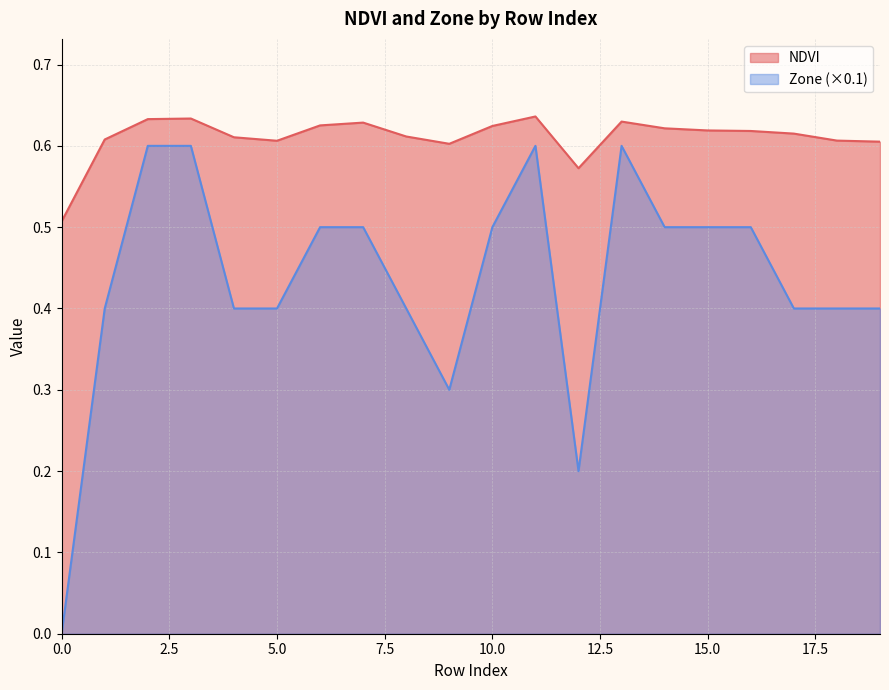

Which series has the largest total across all categories?

NDVI